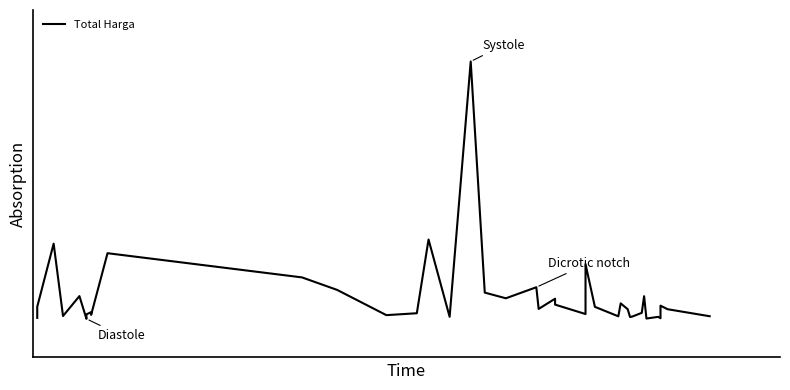

How many points are lower than both their immediate neighbors (excluding endpoints)?

12